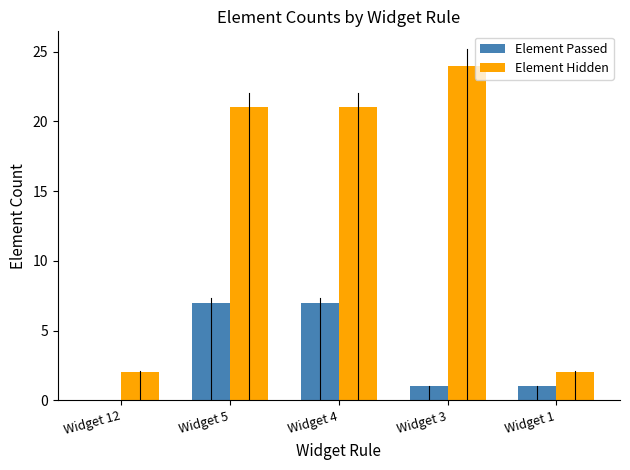

Reading left to right, what are all the values shown in this chart?

Element Passed: 0	7	7	1	1
Element Hidden: 2	21	21	24	2